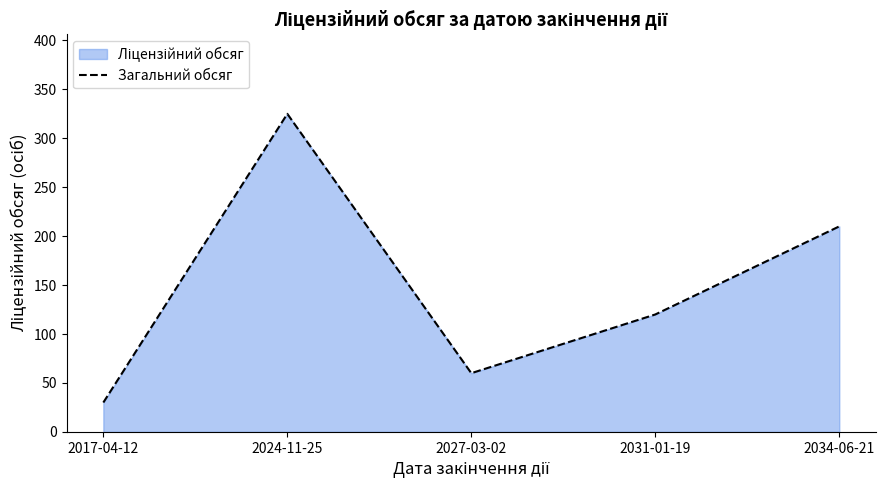

Between 2031-01-19 and 2024-11-25, which is larger?

2024-11-25